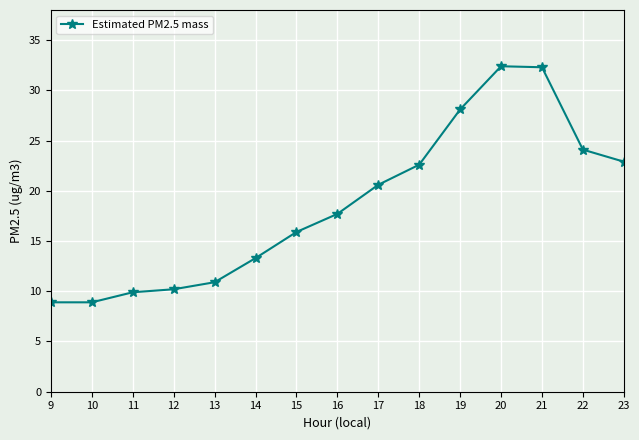

What is the value of the 5th point from the left?

10.9